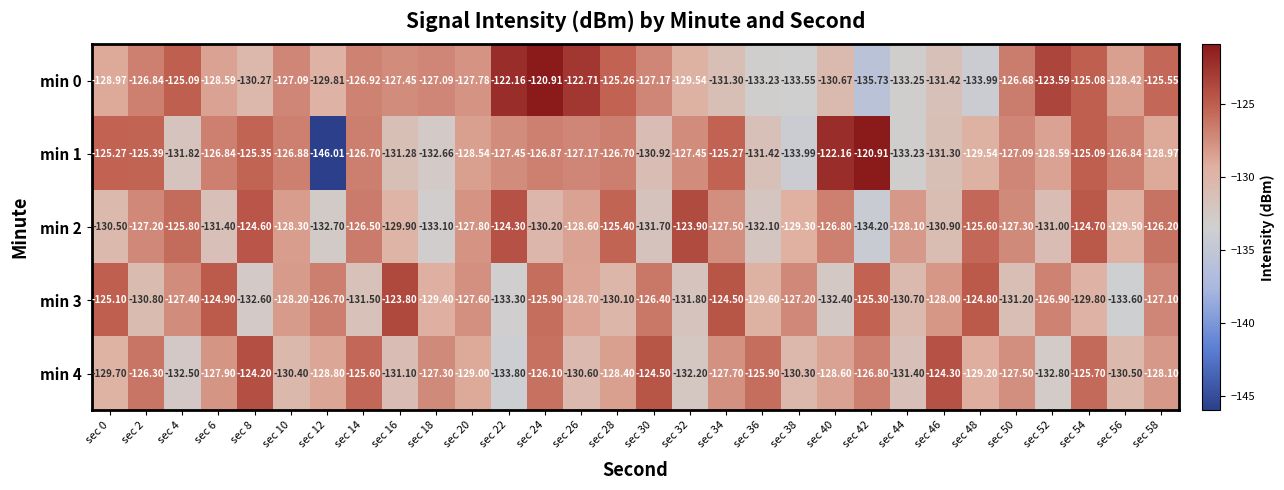

What is the spread (max minus min) of values at sec 58?

3.4